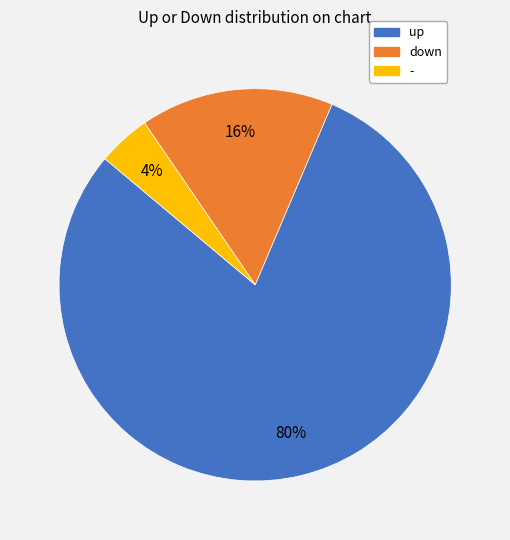

Which has a higher value, - or up?

up